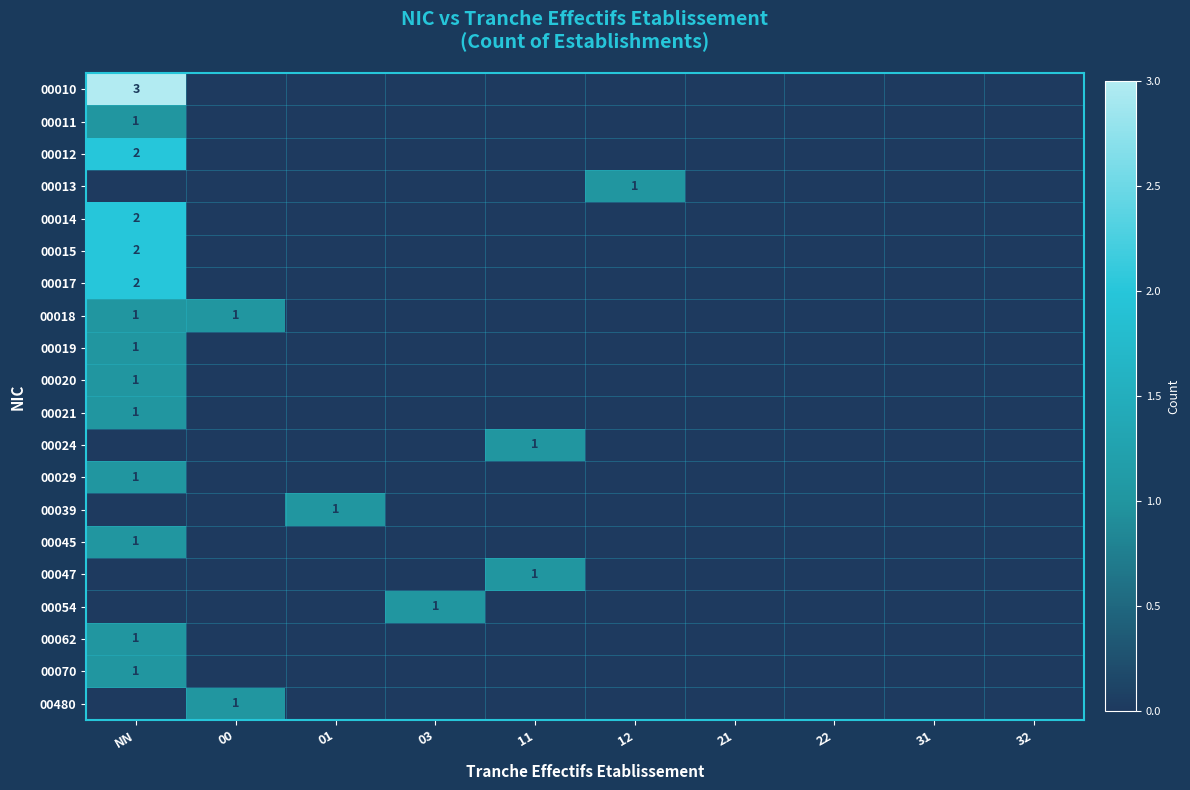

The 00029 series shows -1 at 12. True or false?

False